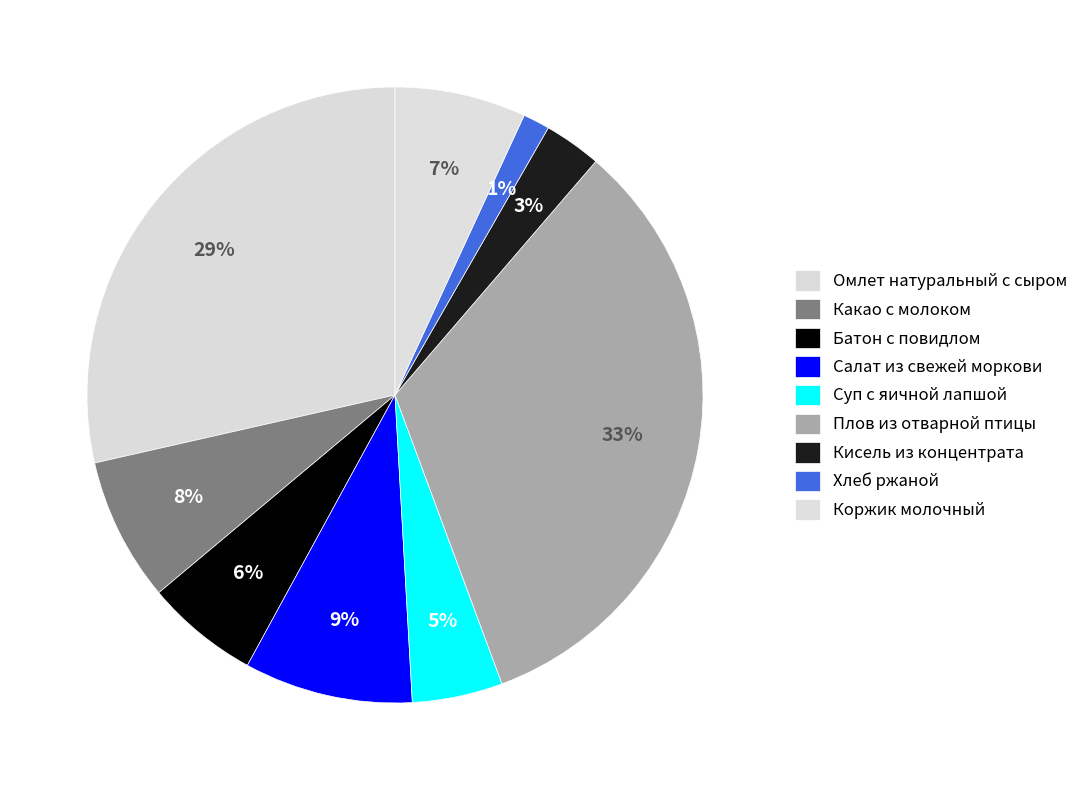

How many slices are in this pie chart?

9